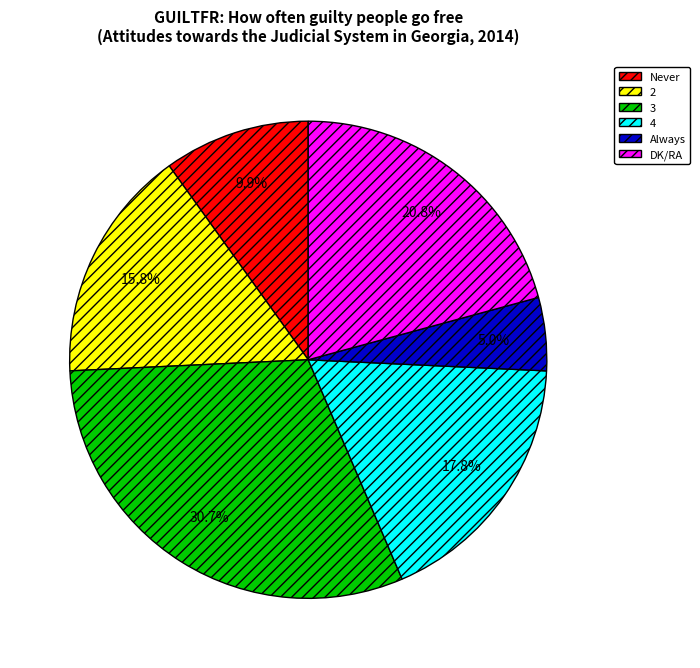

Is it true that DK/RA is 21% of the pie?

True